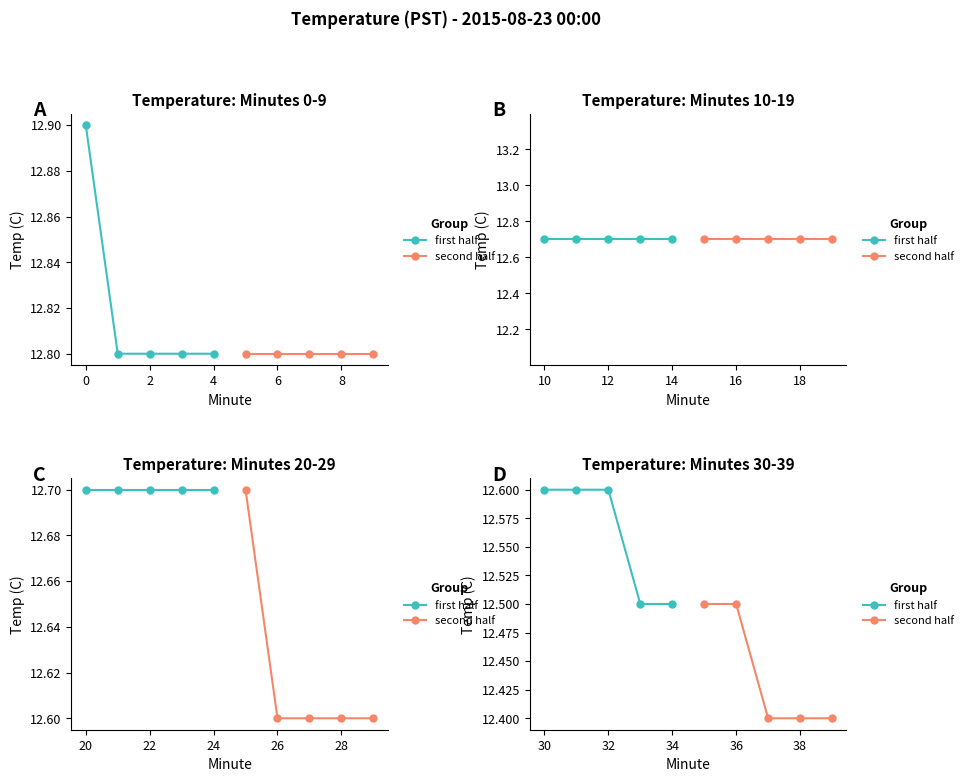

Count the first half values in the range 12 to 13.

5